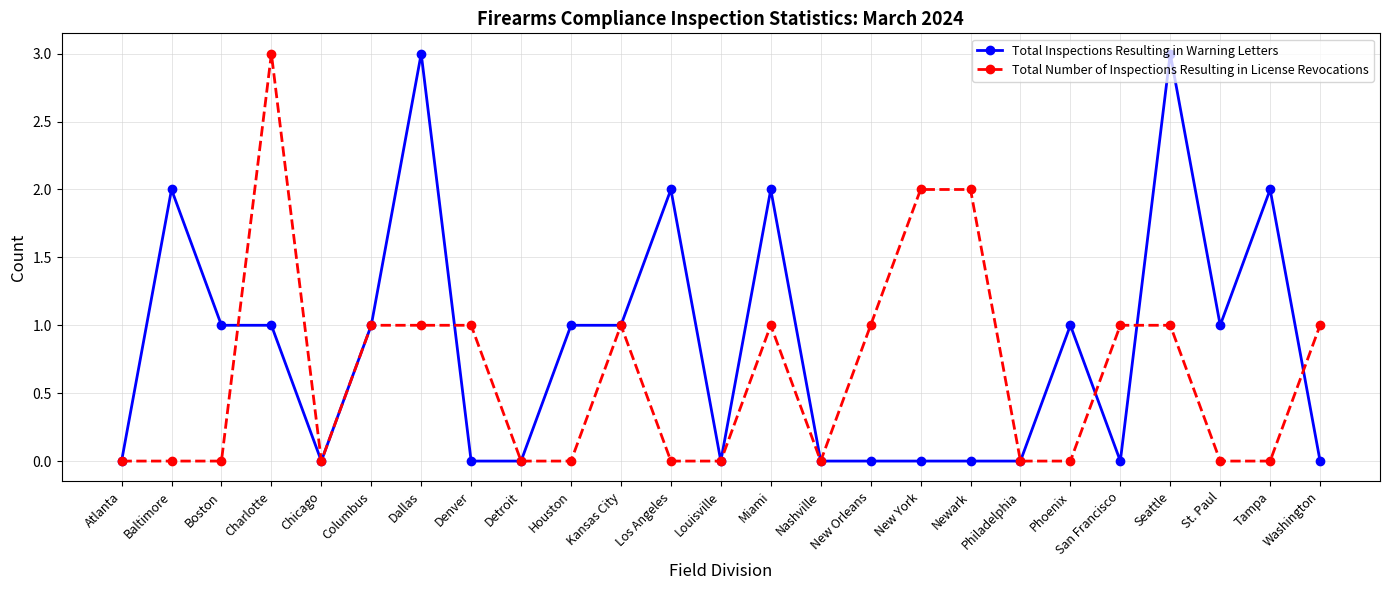

Which series has the largest total across all categories?

Total Inspections Resulting in Warning Letters